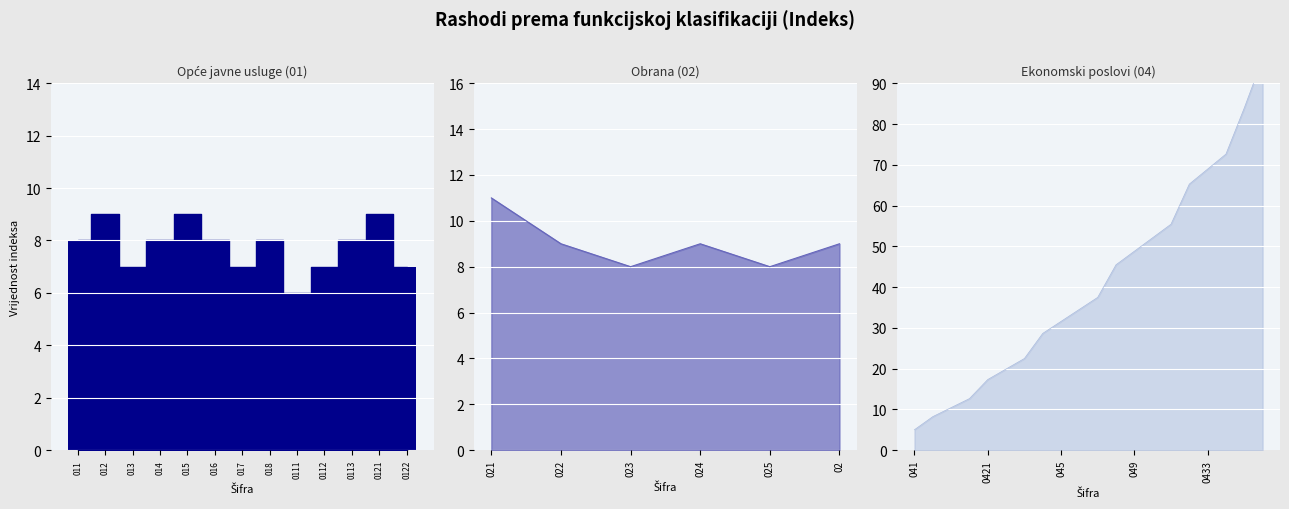

What is the difference between the maximum and minimum values?

3